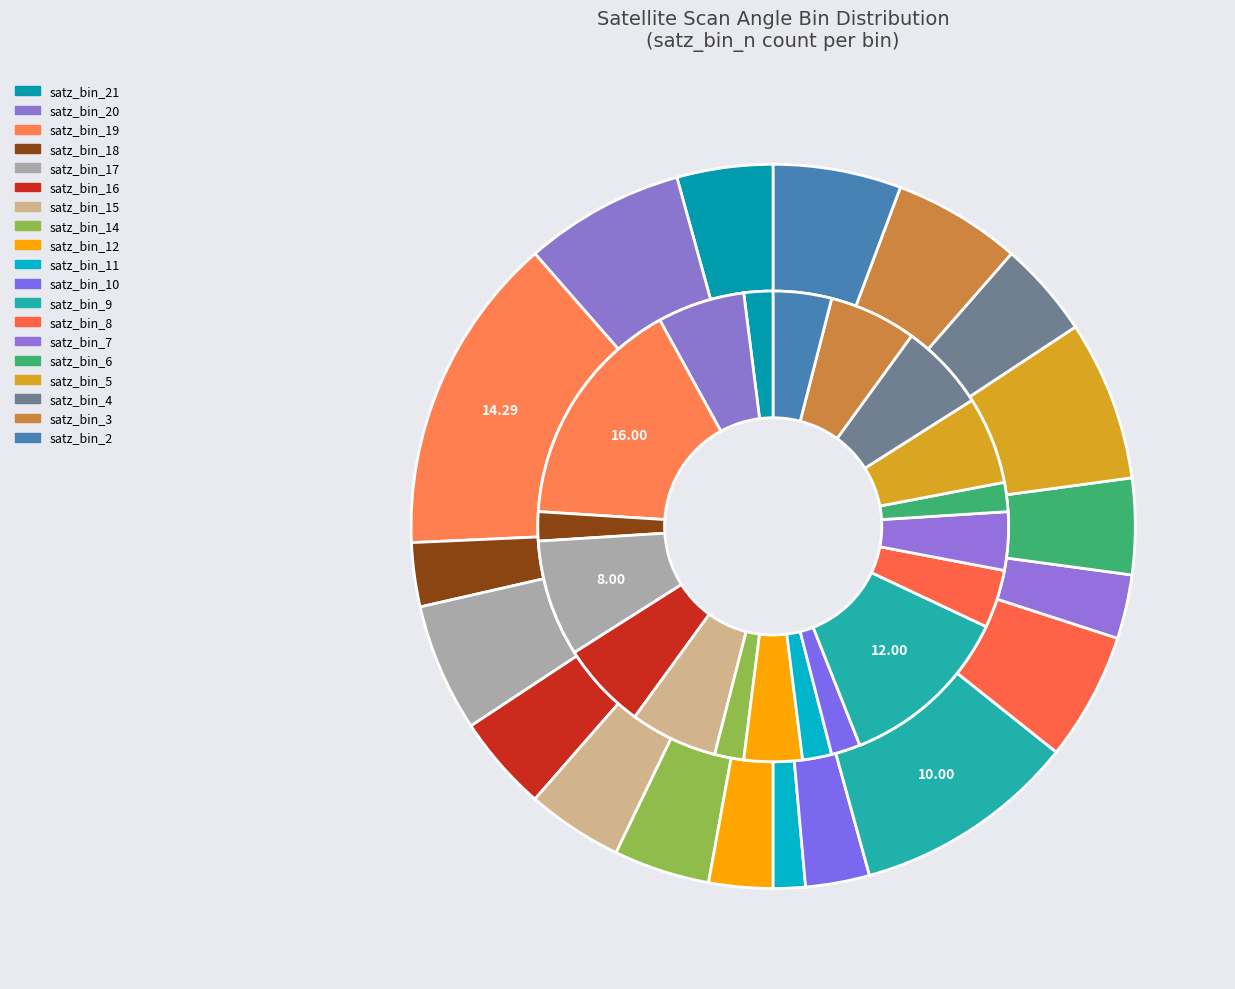

Combined, do 21 and 6 account for over 50%?

No